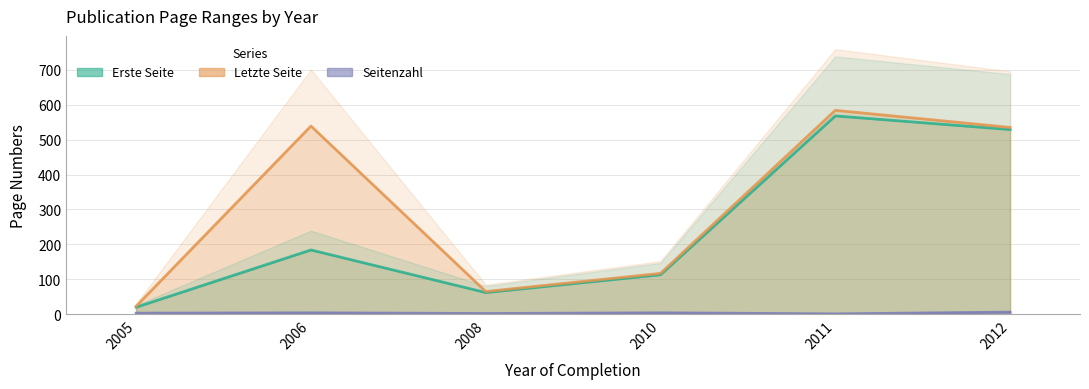

Between 2011 and 2012, which series saw the biggest shift?

Letzte Seite